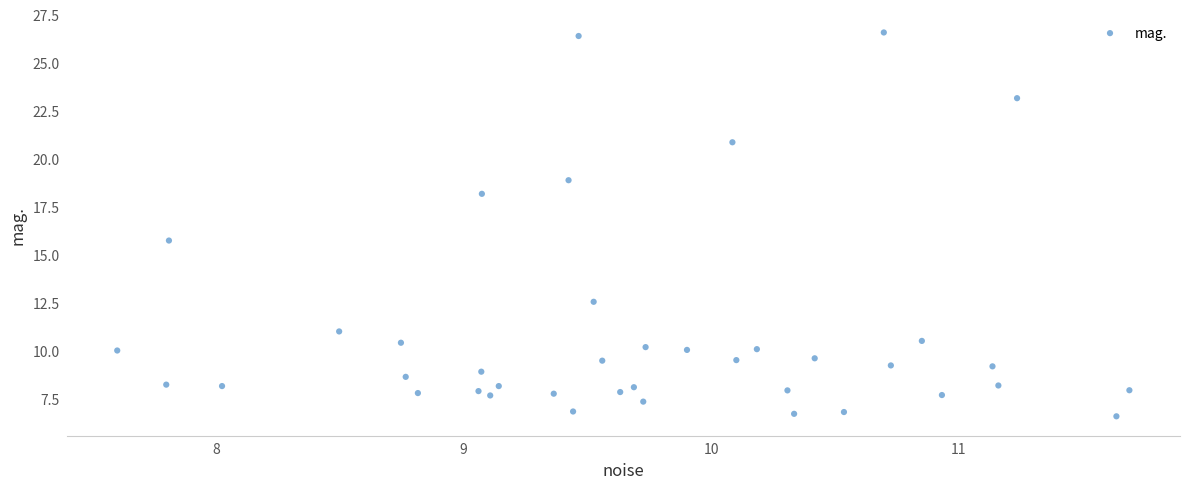

What is the range of Y values (max minus min)?

20.0